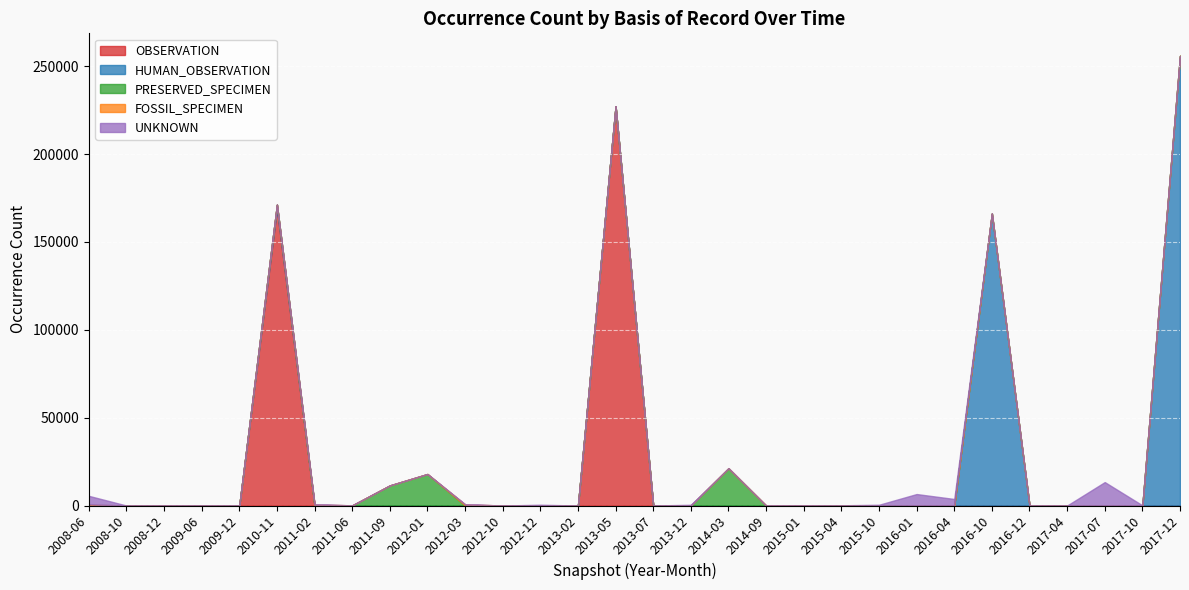

True or false: OBSERVATION has a value of 83047 at 2015-04-09.

False